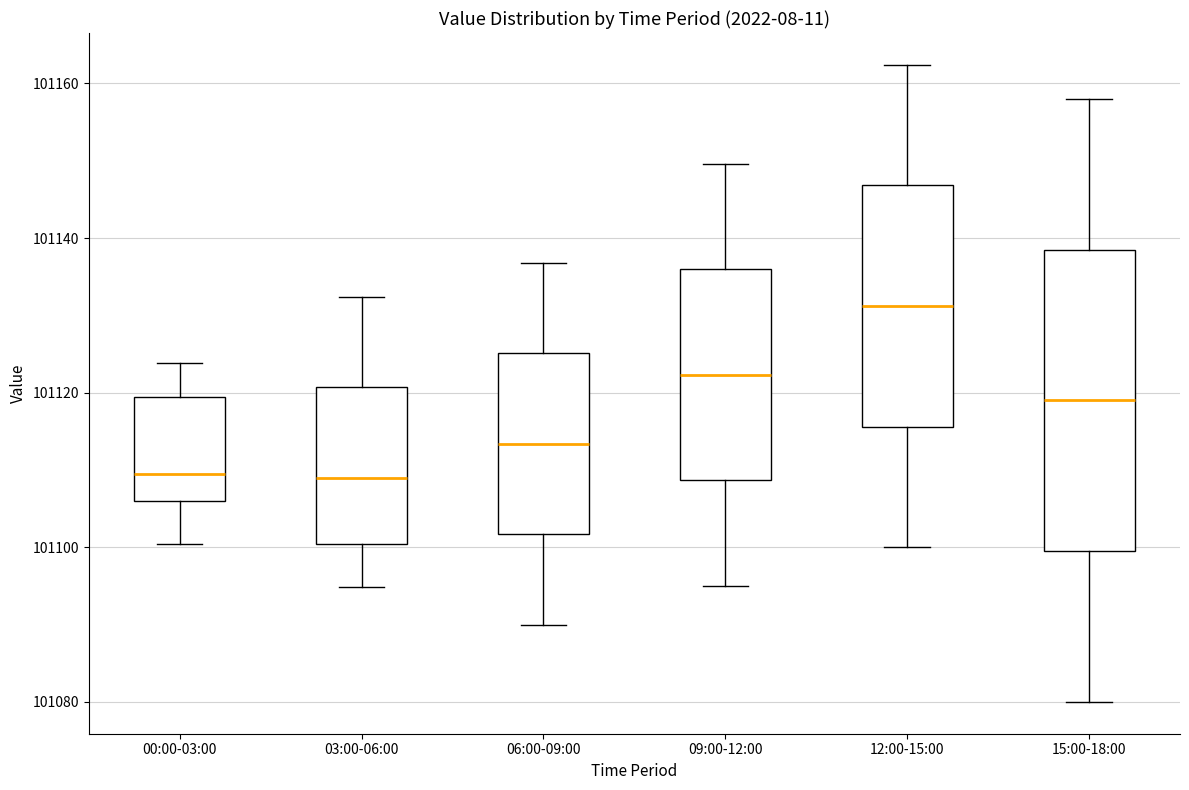

Reading left to right, transcribe this box plot: for each box, give where its median line is, the range the box spans, and where its two whiskers end, as read against the y-axis. The values are not printed on the chart, so give them approximately, as read against the axis.

00:00-03:00: median 101110, box 101106 to 101120, whiskers 101100 to 101124
03:00-06:00: median 101110, box 101100 to 101120, whiskers 101094 to 101132
06:00-09:00: median 101114, box 101102 to 101126, whiskers 101090 to 101136
09:00-12:00: median 101122, box 101108 to 101136, whiskers 101096 to 101150
12:00-15:00: median 101132, box 101116 to 101146, whiskers 101100 to 101162
15:00-18:00: median 101120, box 101100 to 101138, whiskers 101080 to 101158